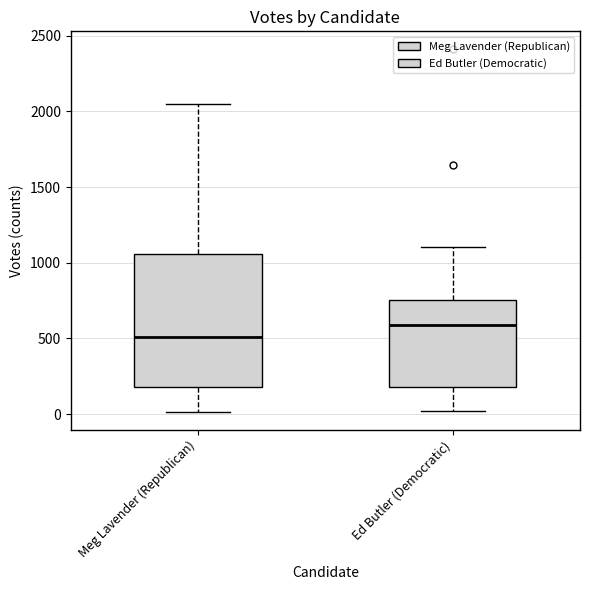

Reading left to right, read every box against the y-axis: the position of its median line, the range the box covers, and the ends of its whiskers. The values are not printed on the chart, so give them approximately, as read against the axis.

Meg Lavender (Republican): median 500, box 200 to 1050, whiskers 0 to 2050
Ed Butler (Democratic): median 600, box 200 to 750, whiskers 0 to 1100